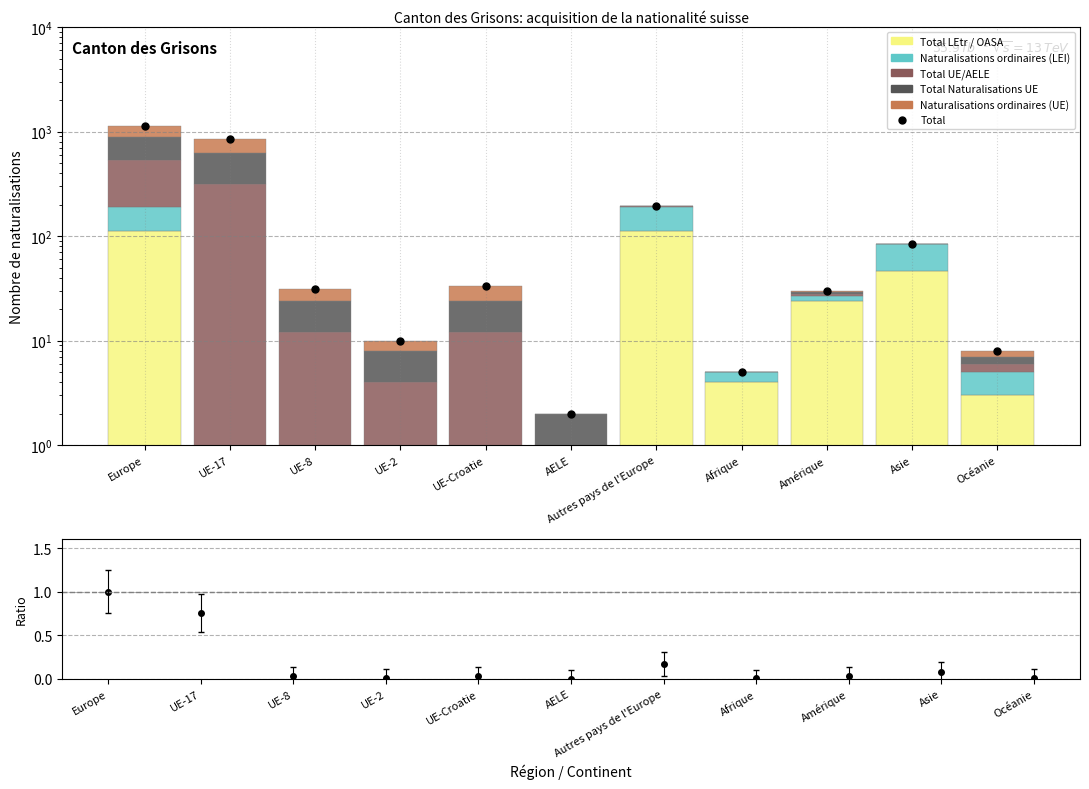

How many categories are shown in the chart?

11